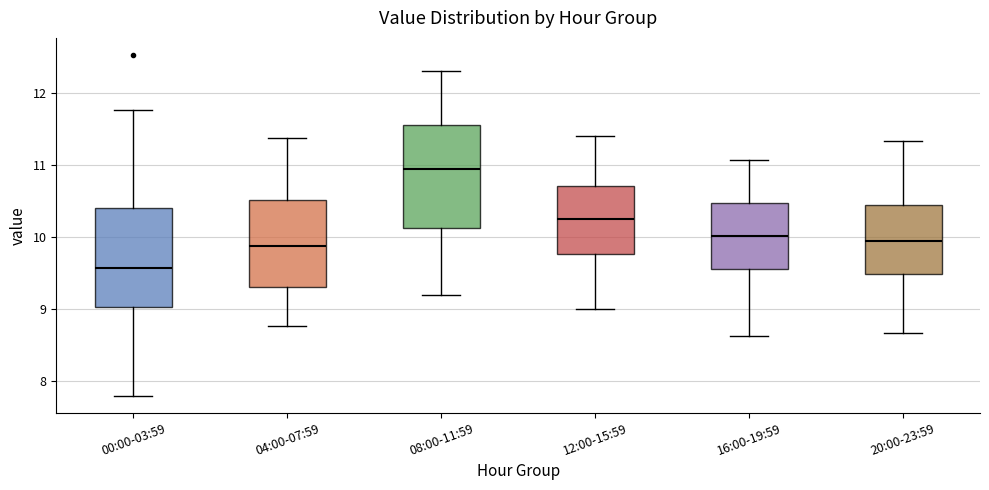

Where is the lower edge of the box for 16:00-19:59 on the y-axis? The values are not printed on the chart, so give them approximately, as read against the axis.

9.6